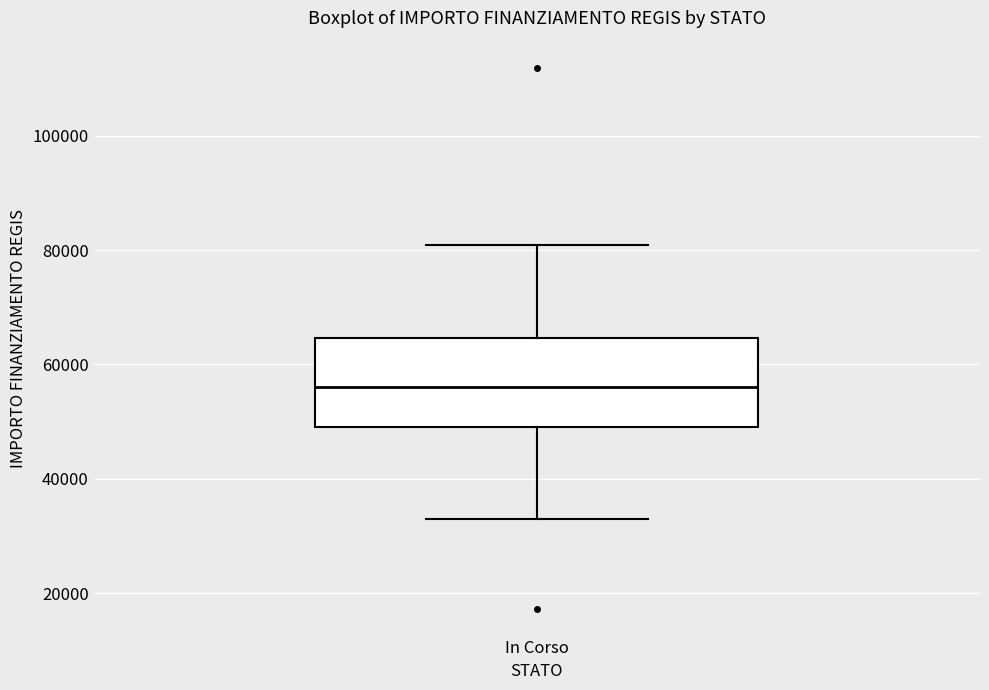

Transcribe this box plot: give where the median line is, the range the box spans, and where the two whiskers end, as read against the y-axis. The values are not printed on the chart, so give them approximately, as read against the axis.

median 56000, box 50000 to 64000, whiskers 32000 to 80000